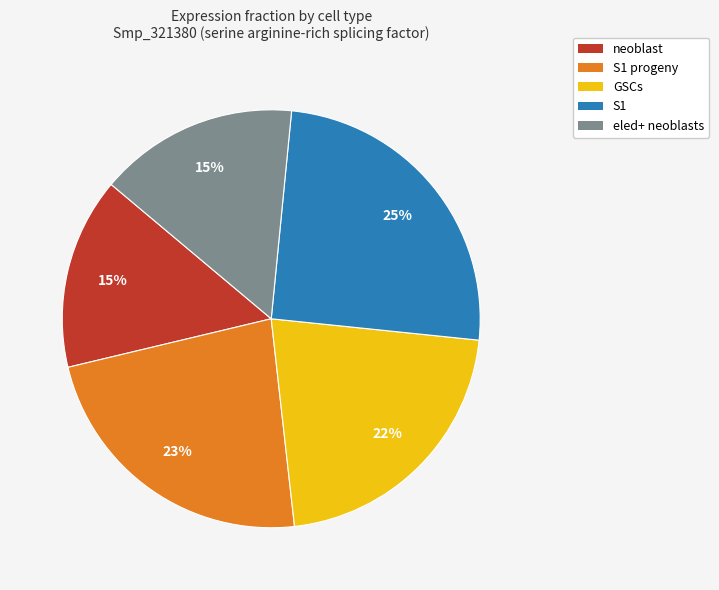

Combined, do S1 progeny and S1 account for over 50%?

No